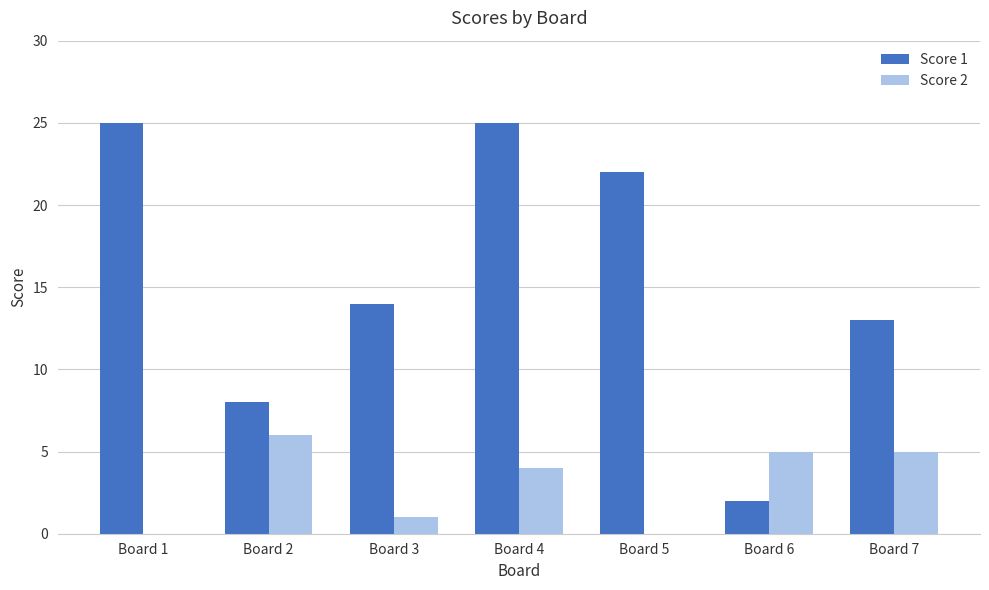

Reading left to right, list all the values displayed in this chart.

Score 1: Board 1=25	Board 2=8	Board 3=14	Board 4=25	Board 5=22	Board 6=2	Board 7=13
Score 2: Board 1=0	Board 2=6	Board 3=1	Board 4=4	Board 5=0	Board 6=5	Board 7=5